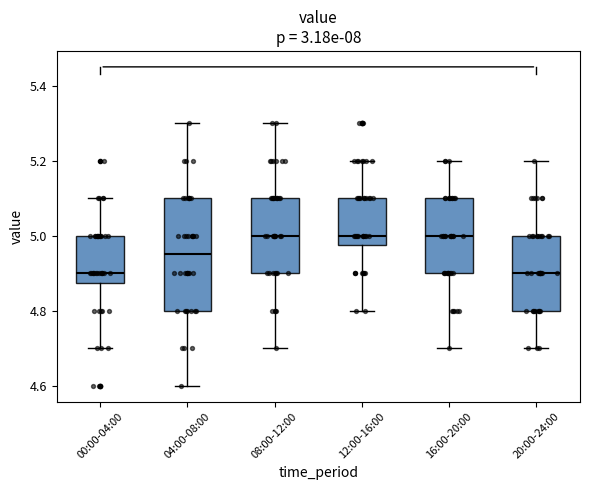

Which box is the tallest, from its lower edge to its upper edge?

04:00-08:00